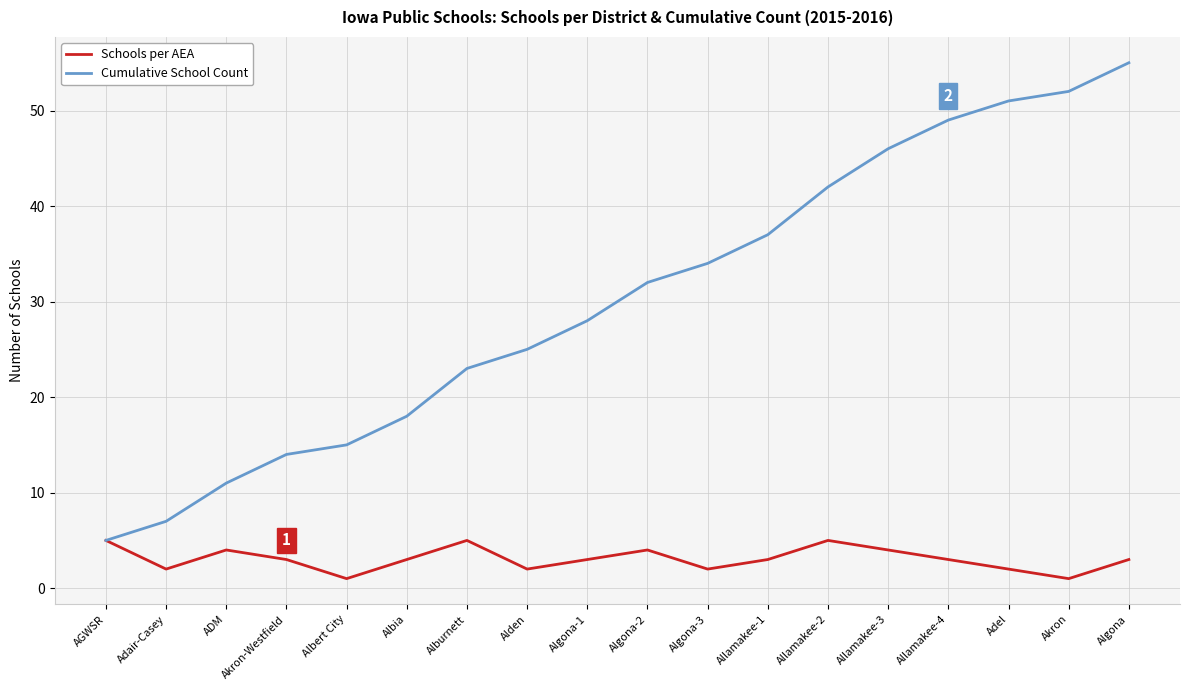

What is the total value across all series at Allamakee-4?

52